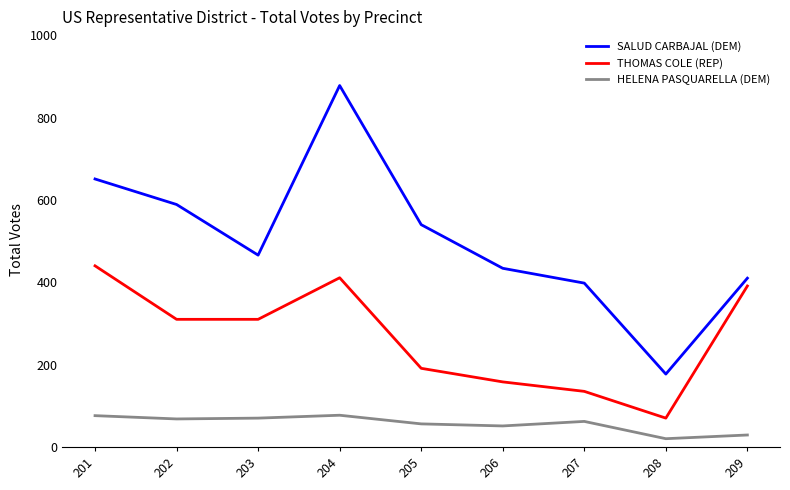

What is the total value across all series at 203?

846